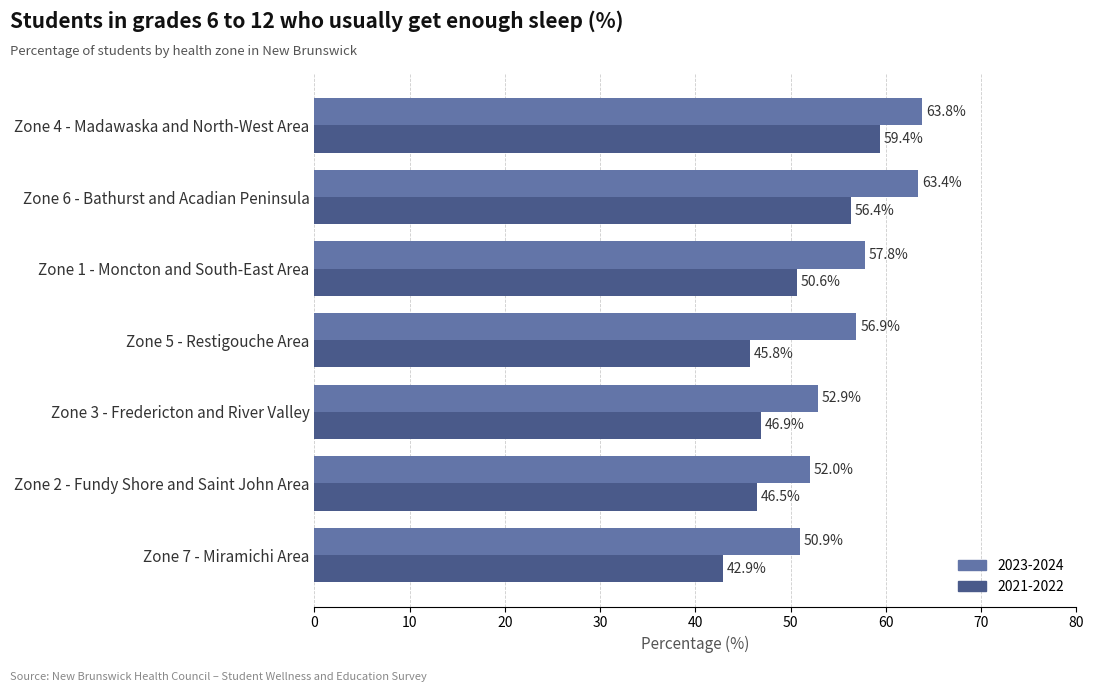

At which category is the sum across all series the highest?

Zone 4 - Madawaska and North-West Area